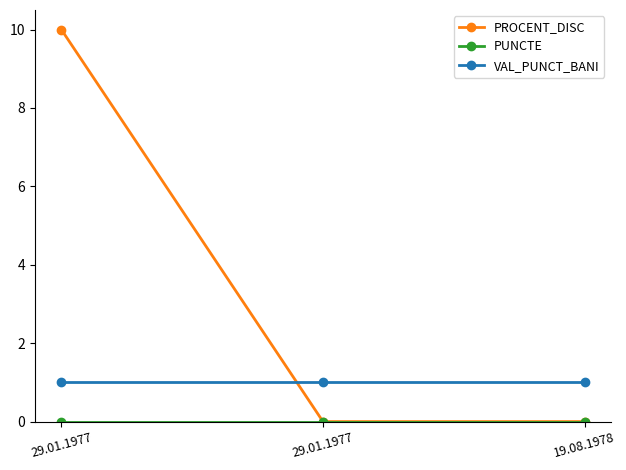

How many lines are shown in the chart?

3